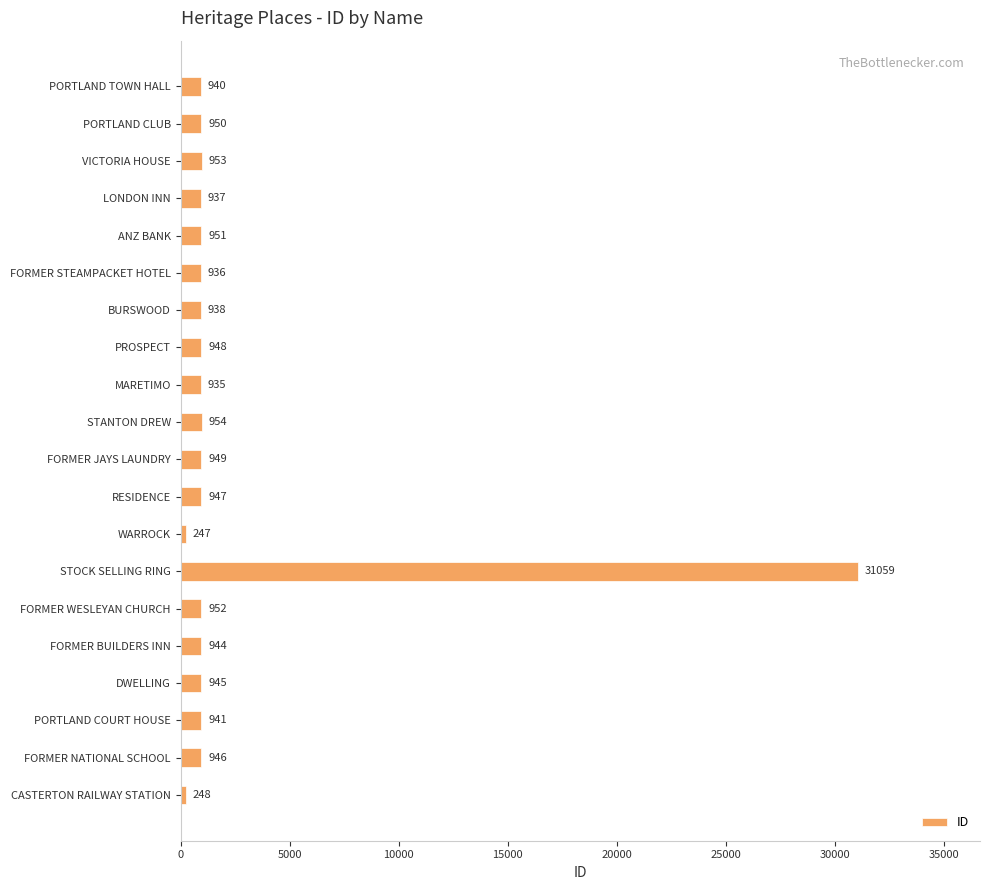

What is the difference between the second highest and minimum values?

707